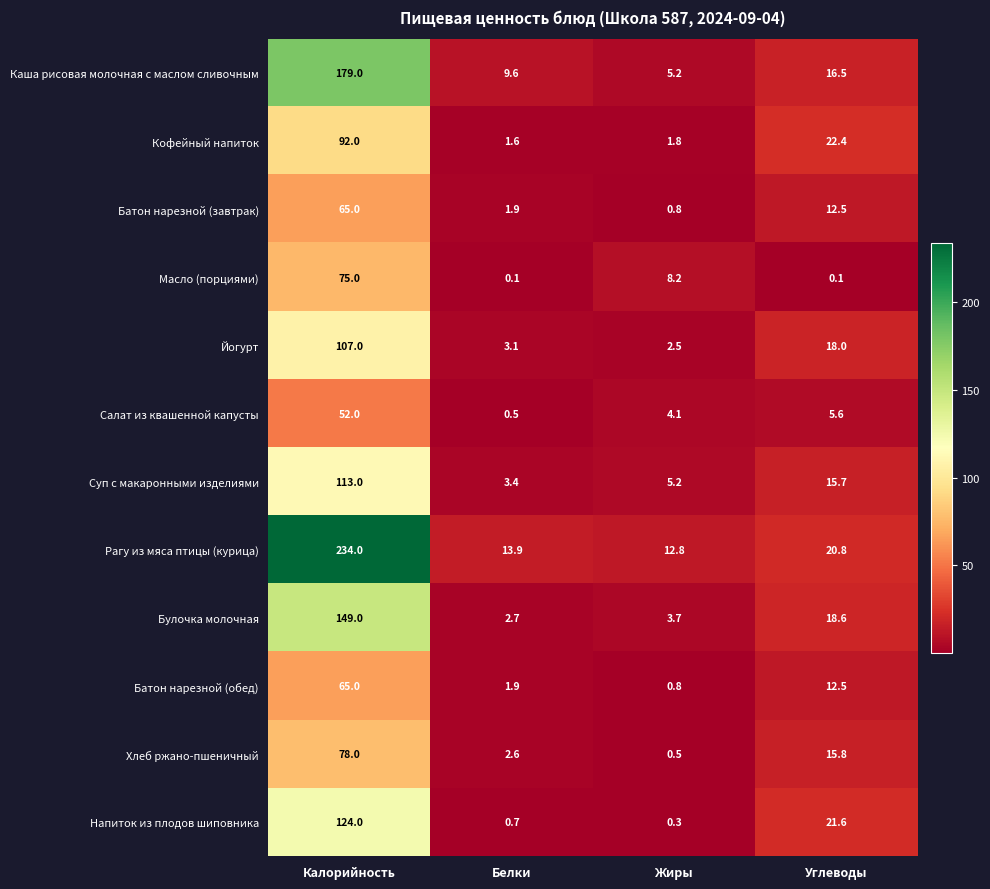

What is the greatest value displayed?

234.0